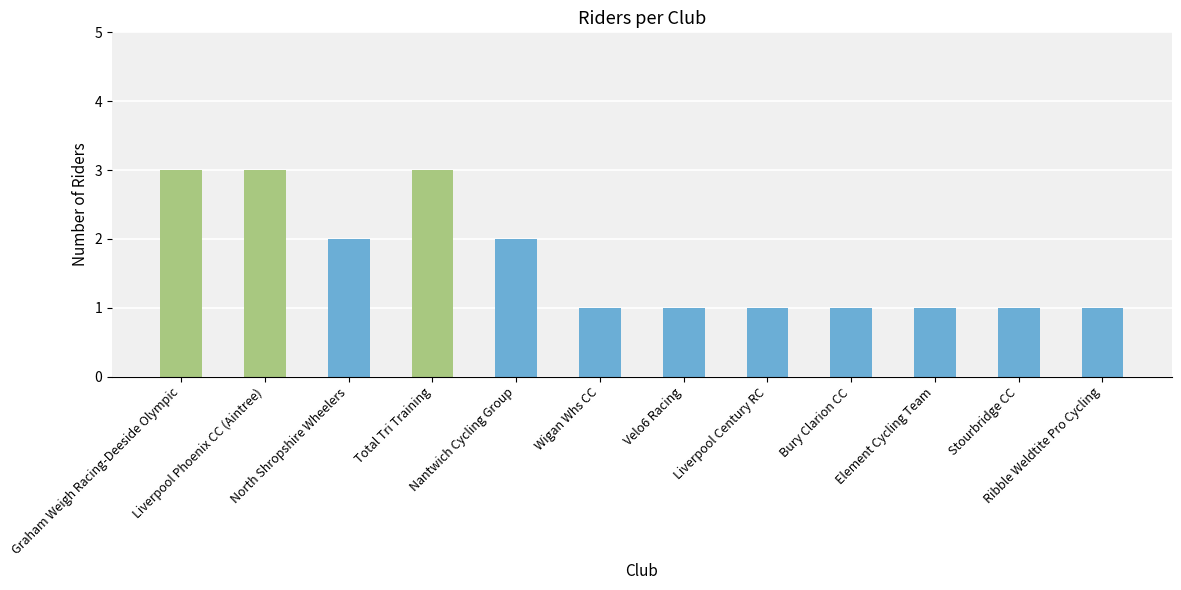

What is the greatest value displayed?

3